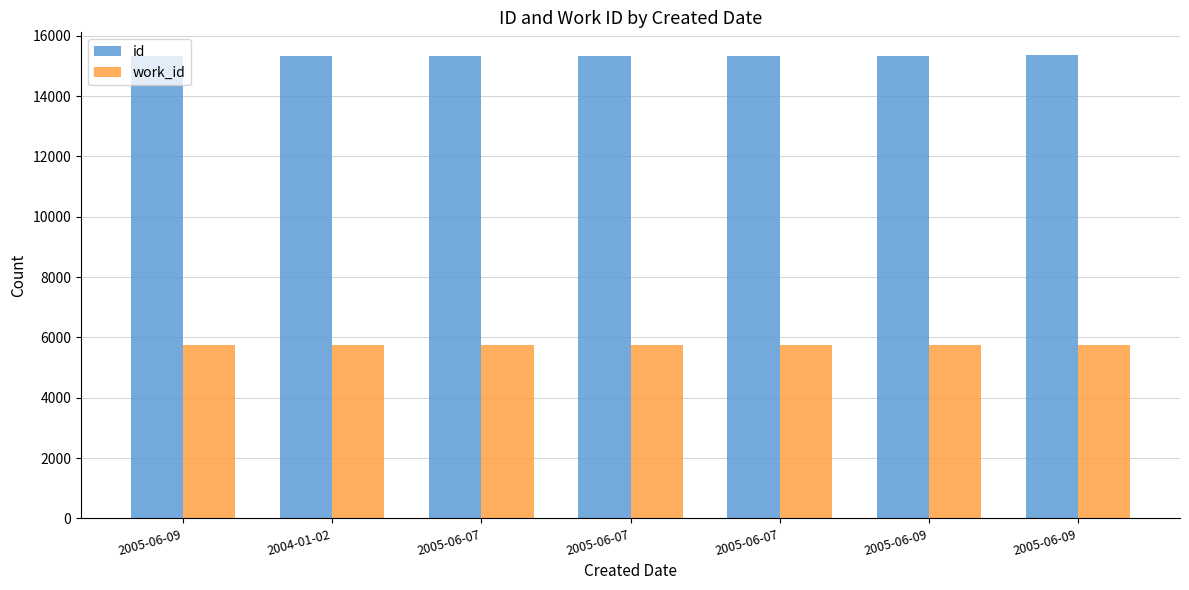

List the labels in order of work_id value, smallest first.

2005-06-07, 2005-06-07, 2005-06-09, 2005-06-09, 2005-06-09, 2004-01-02, 2005-06-07